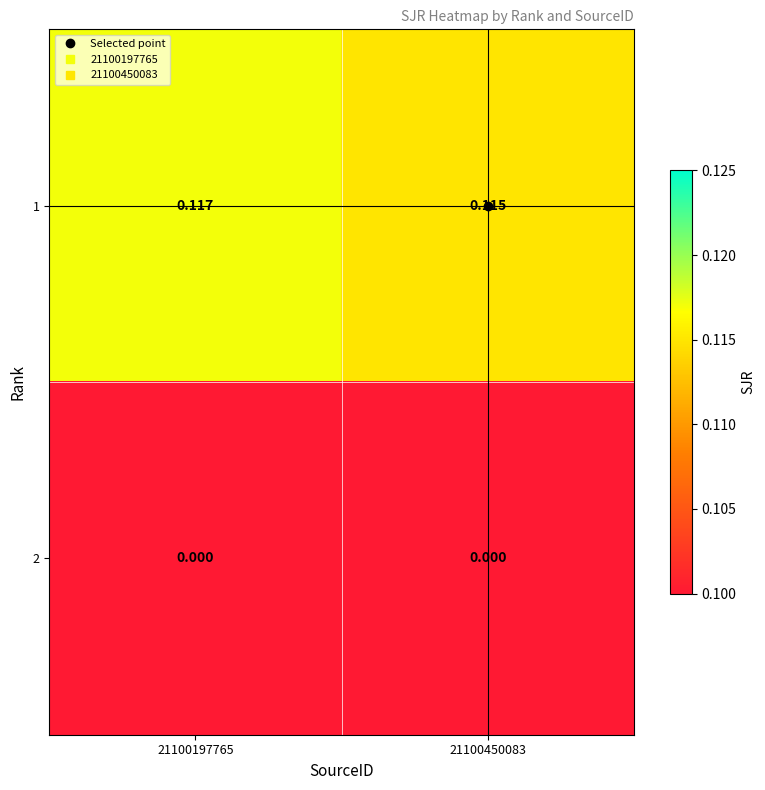

At how many categories does at least one series exceed 0?

2